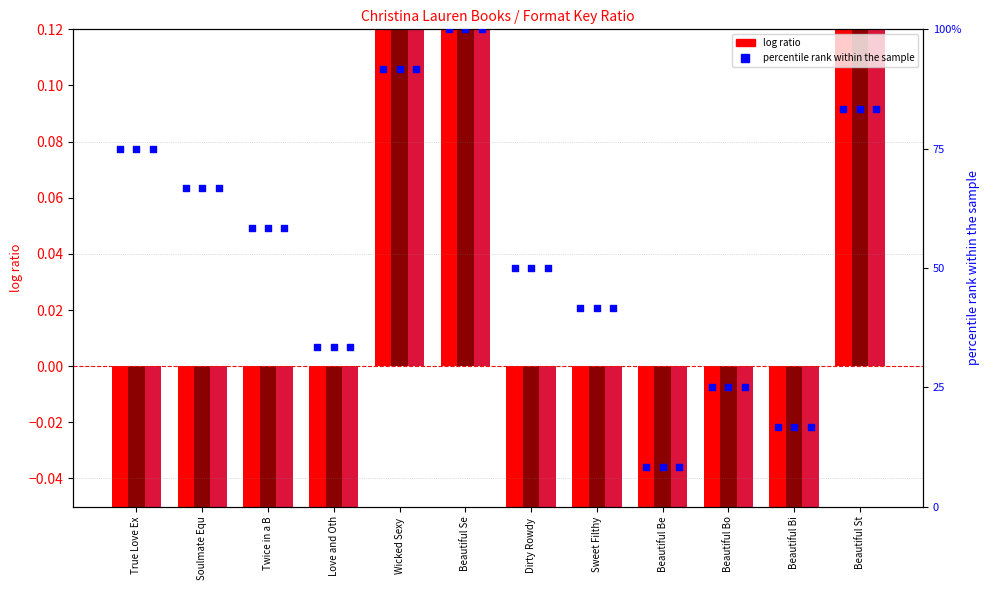

What is the total value across all series at Twice in a B?

1.3